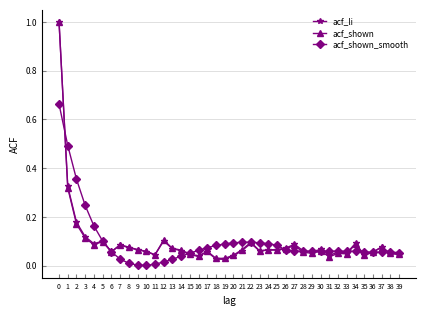

What is the highest value of the acf_shown series?

1.0